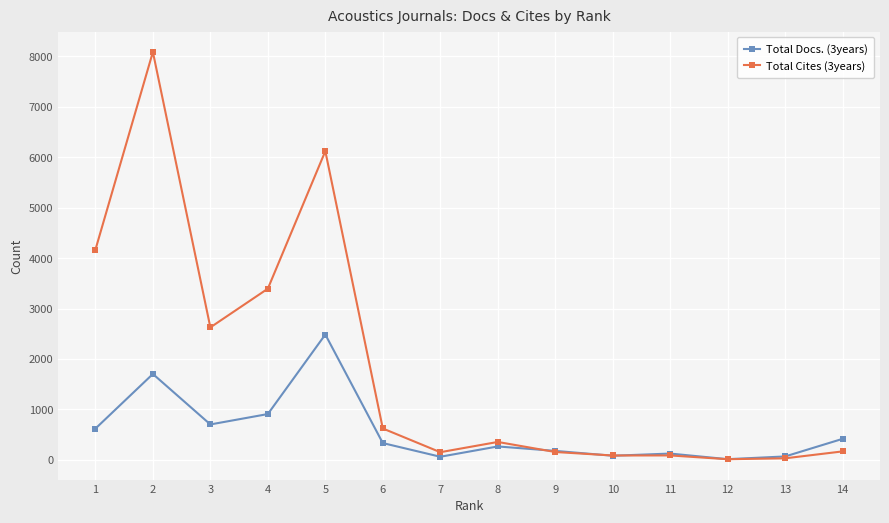

What is the maximum value shown in the chart?

8083